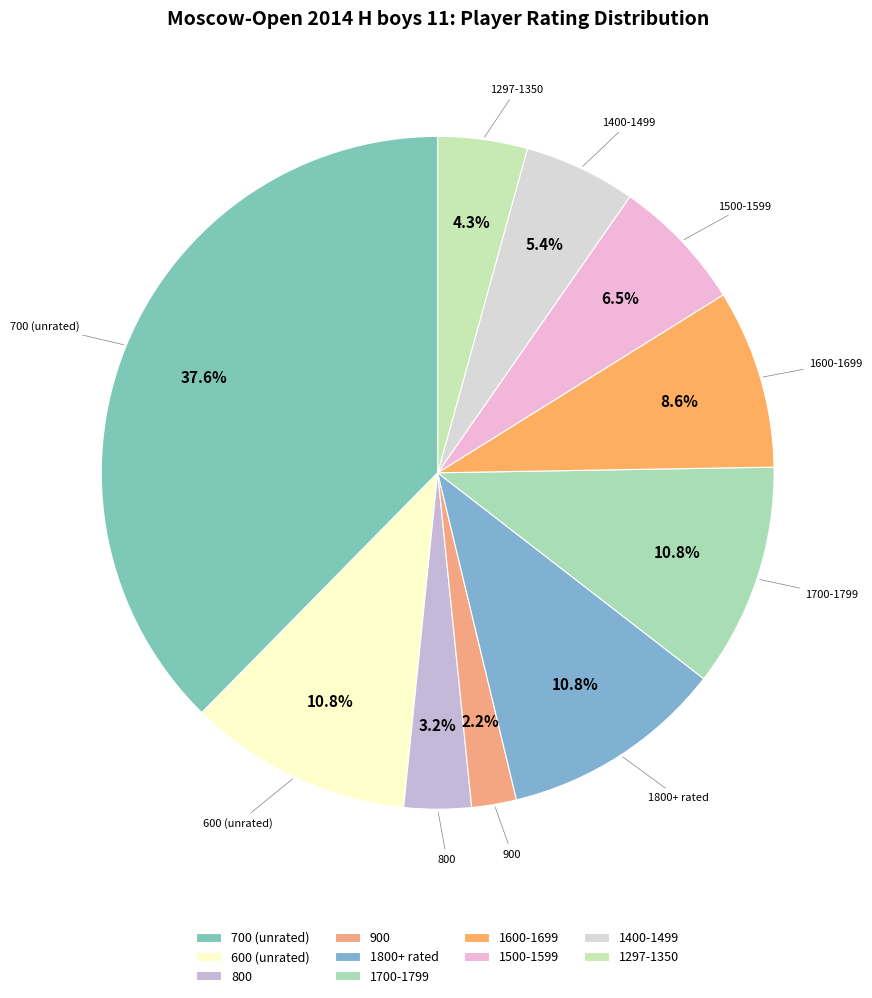

Does 1600-1699 account for over 50% of the chart?

No